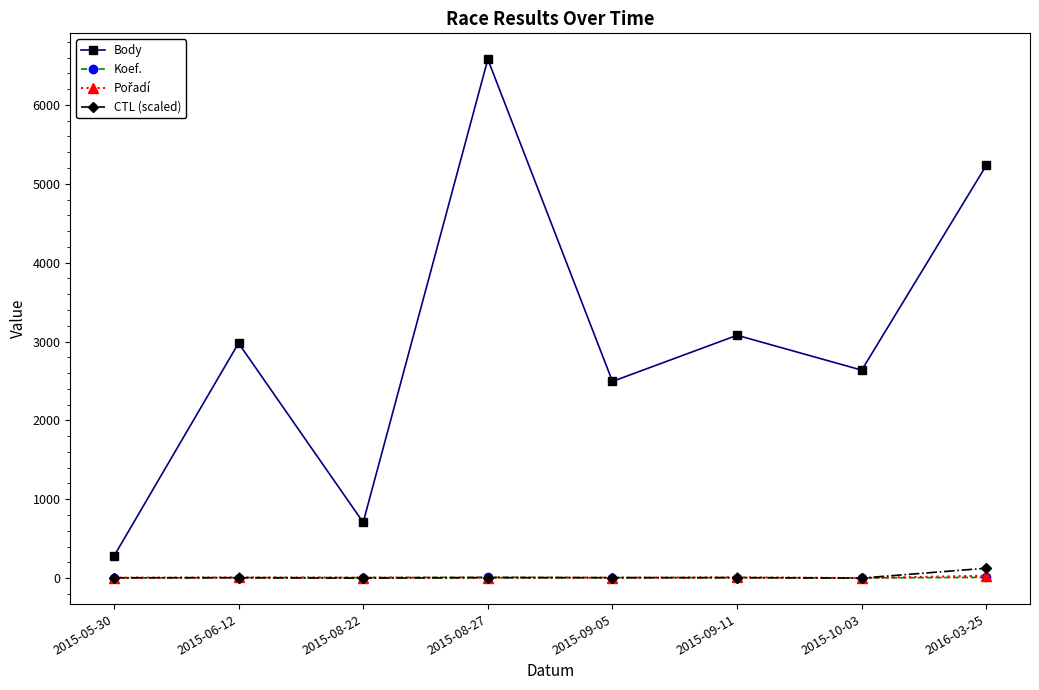

True or false: CTL (scaled) and Body intersect in this chart.

False